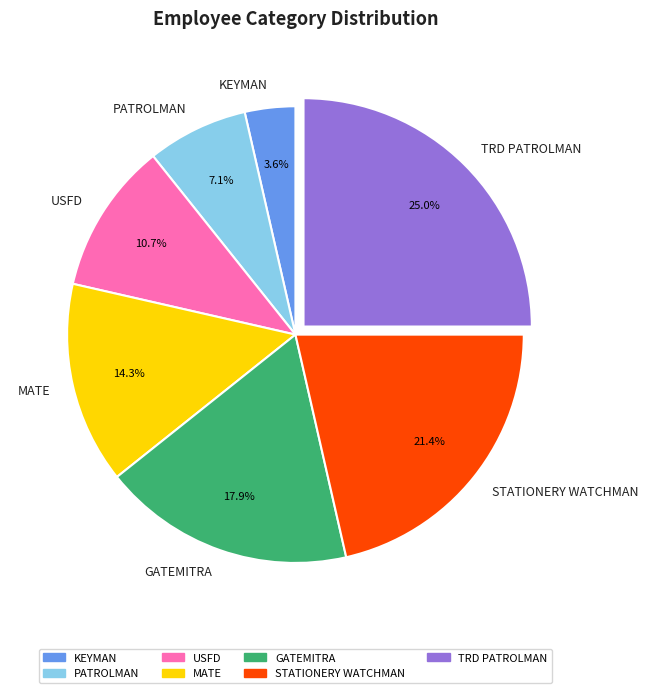

To the nearest percent, what portion does PATROLMAN represent?

7%